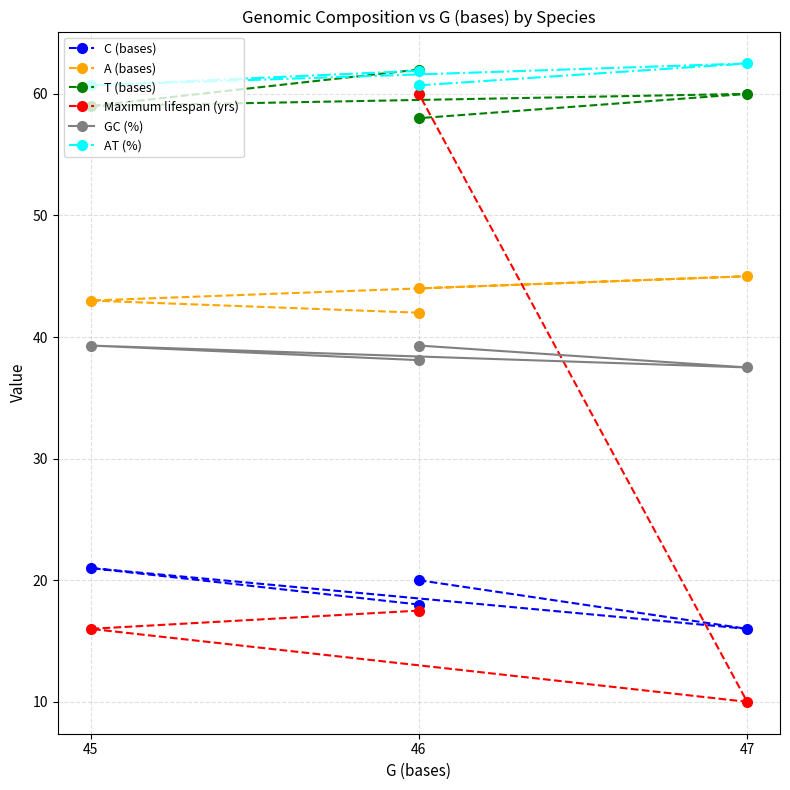

How many lines are shown in the chart?

6